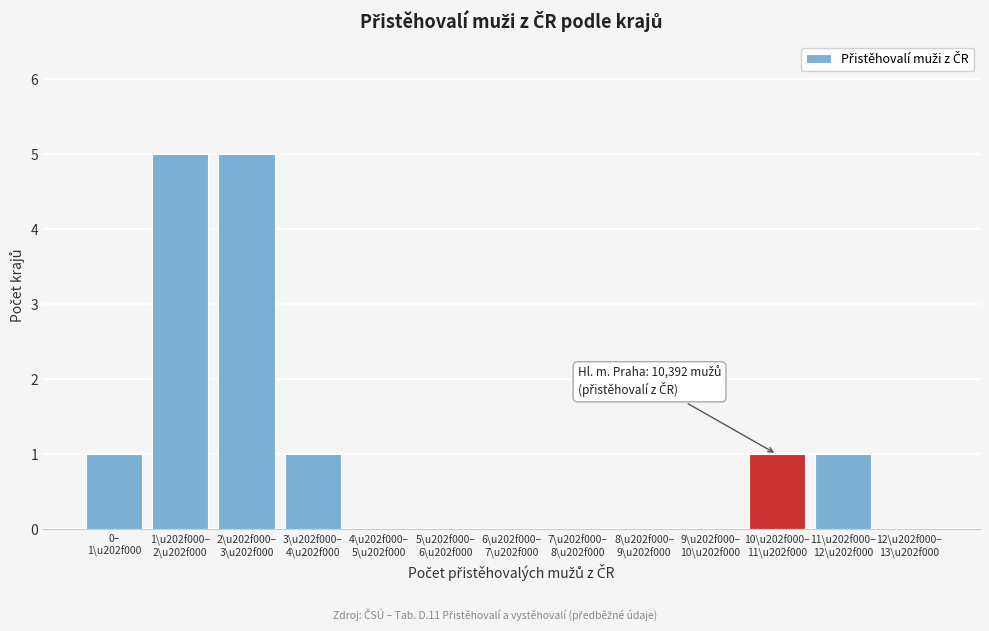

What is the maximum value shown in the chart?

5